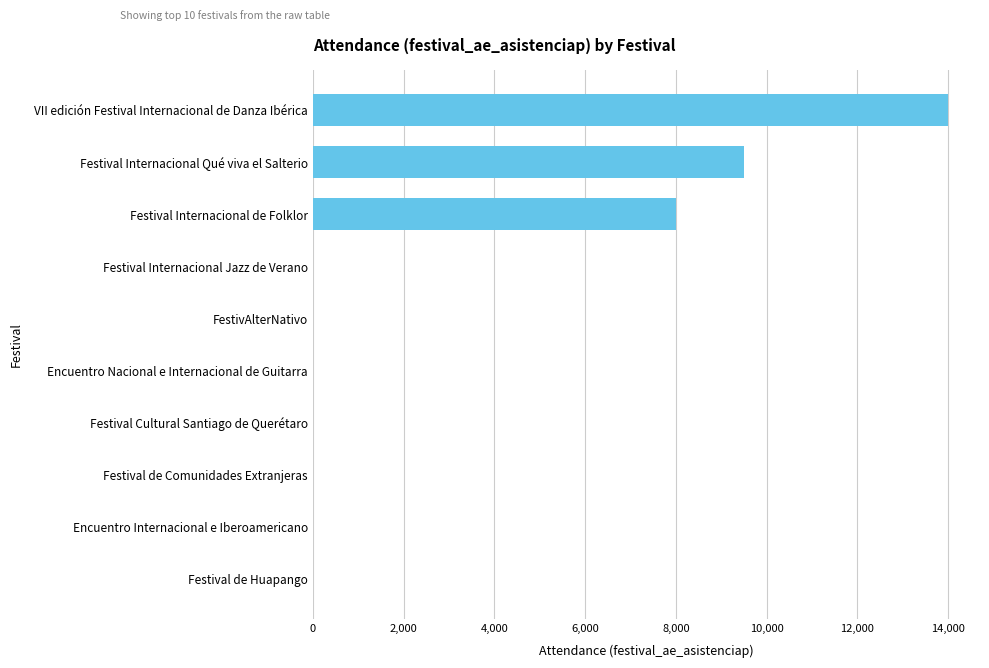

Which label corresponds to the largest value in the chart?

VII edición Festival Internacional de Danza Ibérica